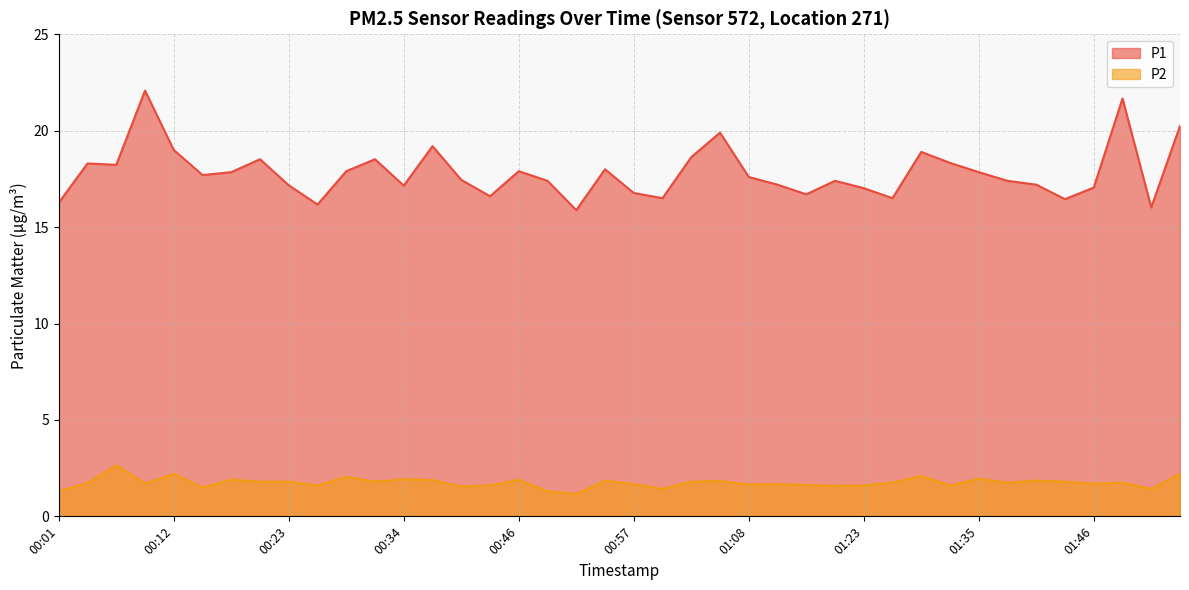

What is the difference between the highest and lowest values at 00:49?

16.1